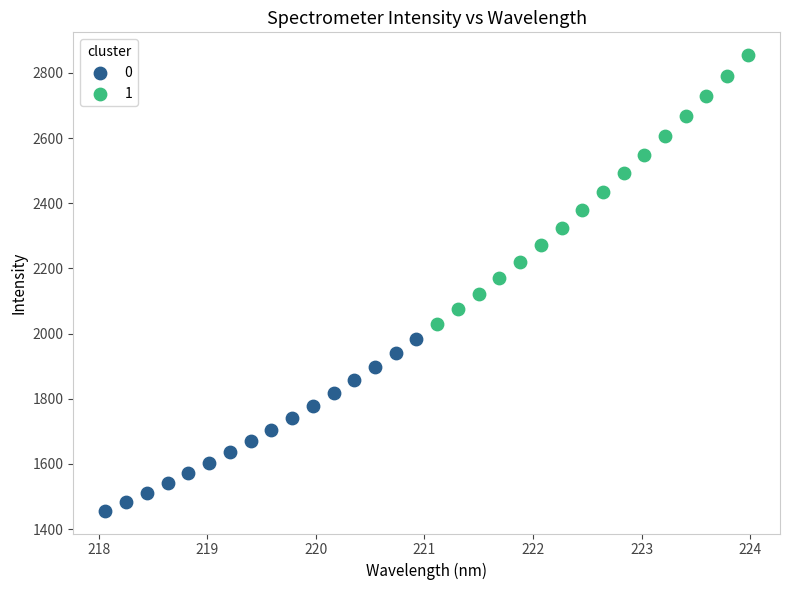

What are all the series names shown in the legend?

0, 1